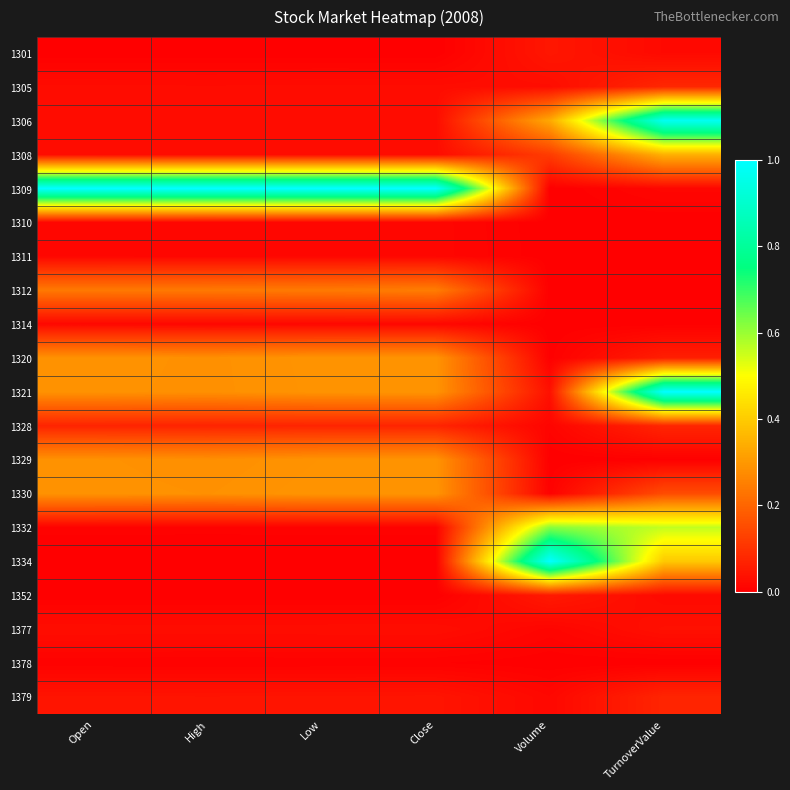

What is the total value across all series at Close?

2.7